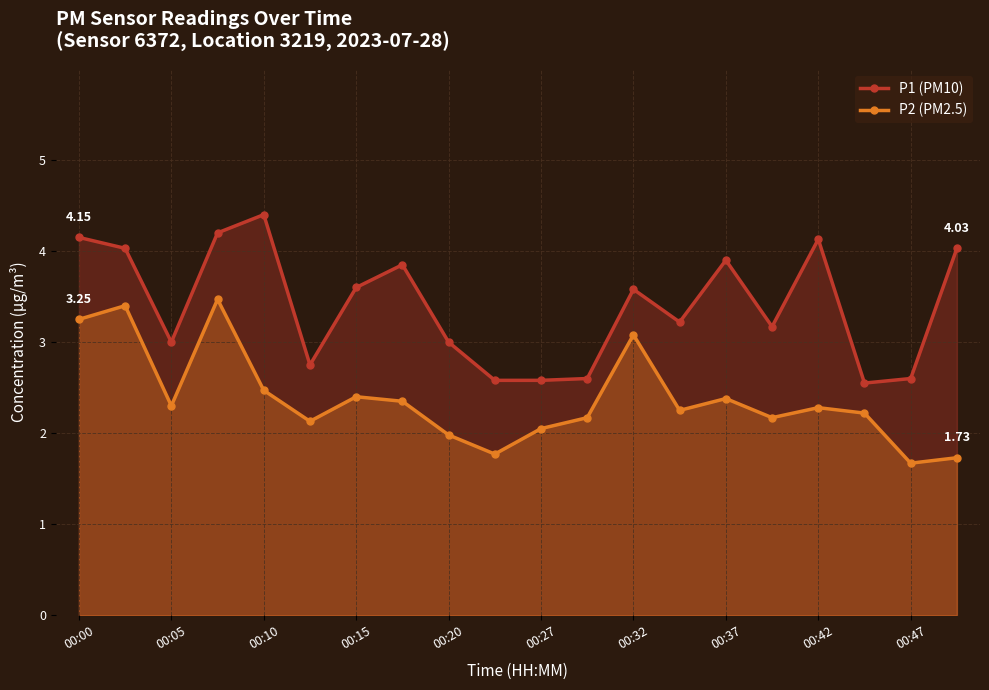

Is the value of P2 (PM2.5) at 00:15 greater than the value of P1 (PM10) at 00:15?

No